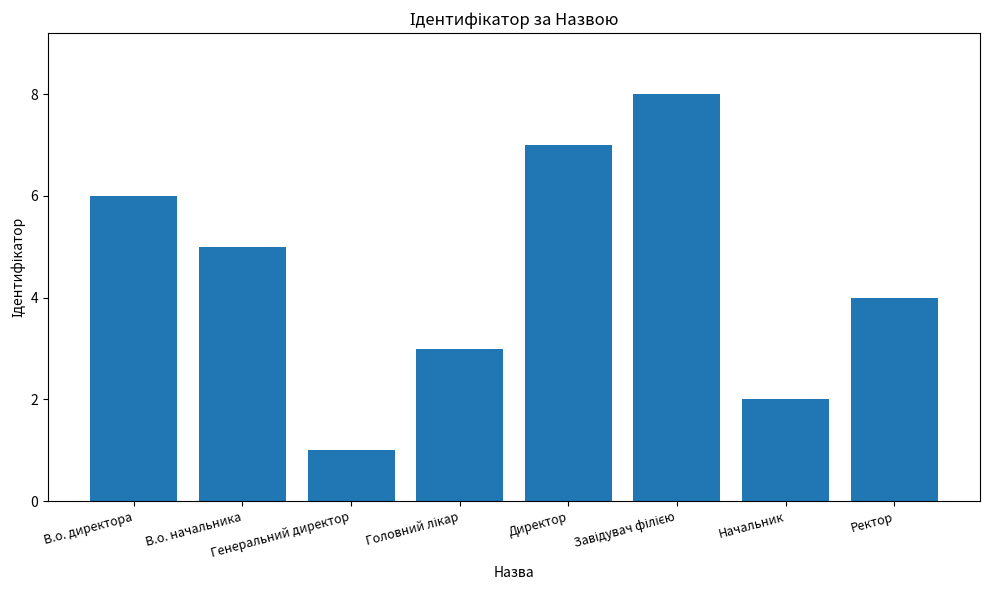

What is the difference between the maximum and second lowest values?

6